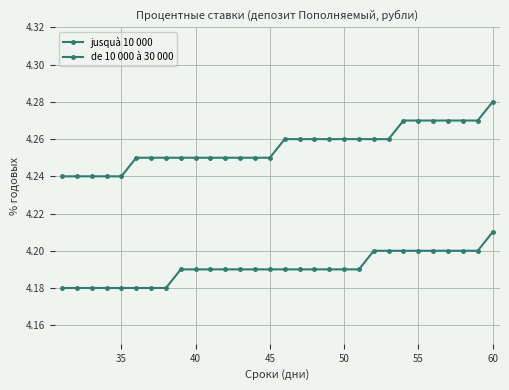

How many data points does each series have?

30